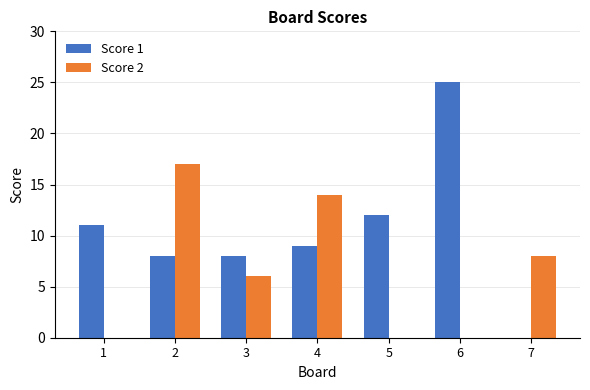

Which category has the highest value across all series?

6